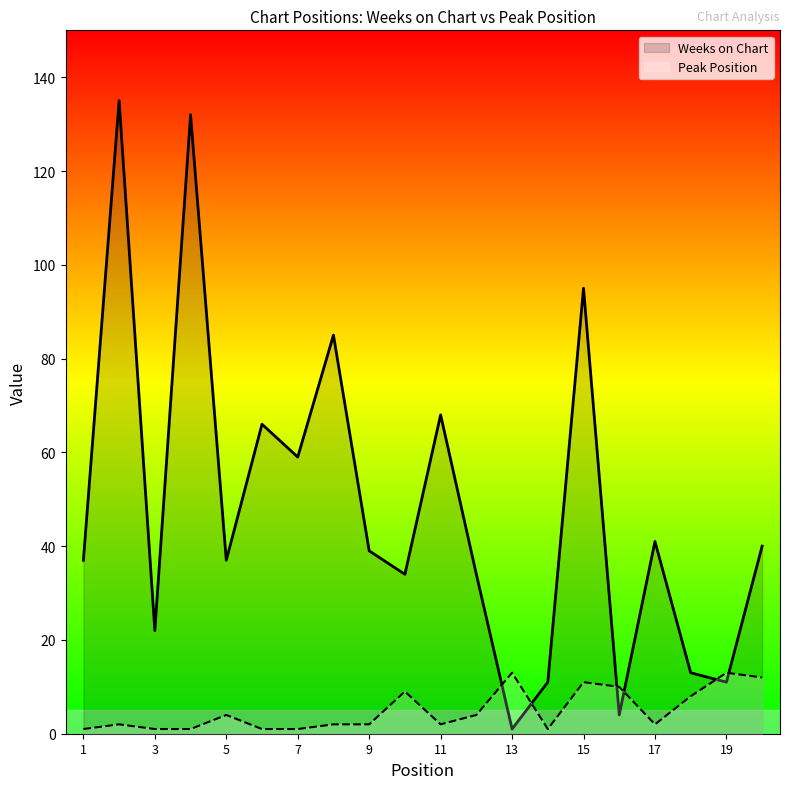

How many lines are shown in the chart?

2